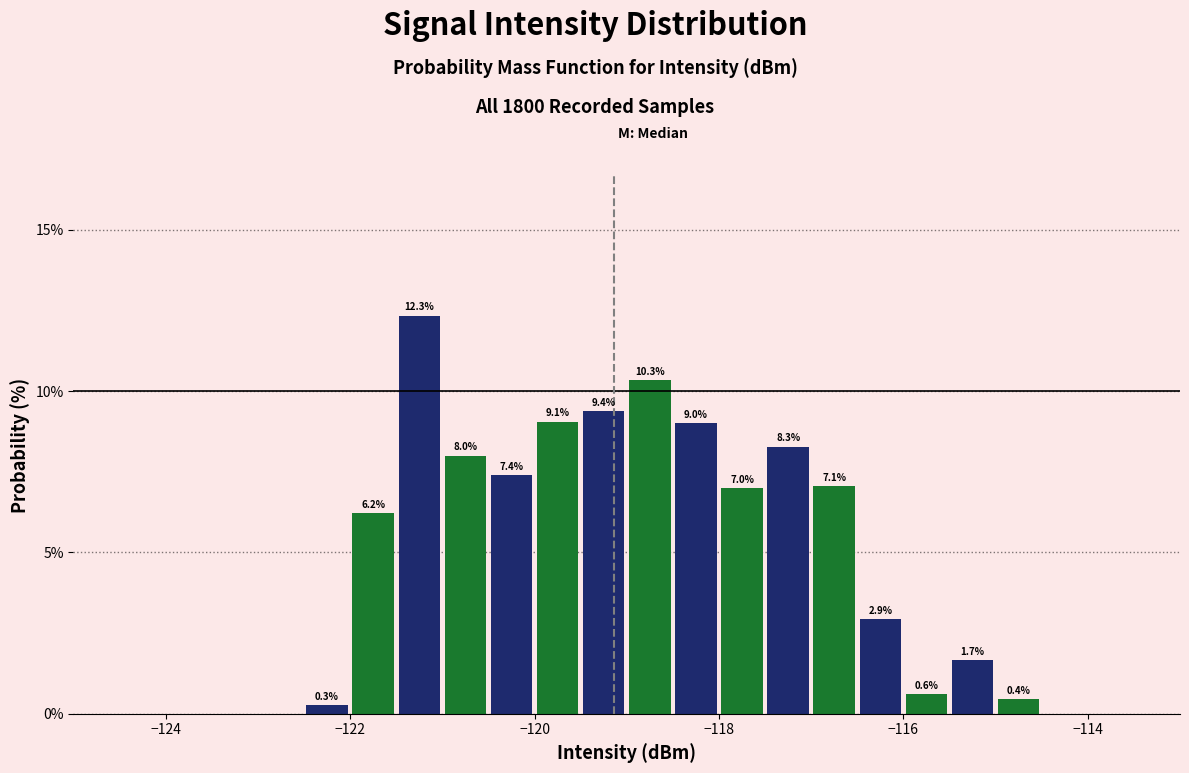

Read against the x-axis, roughly where is the centre of the tallest bar?

-121.2